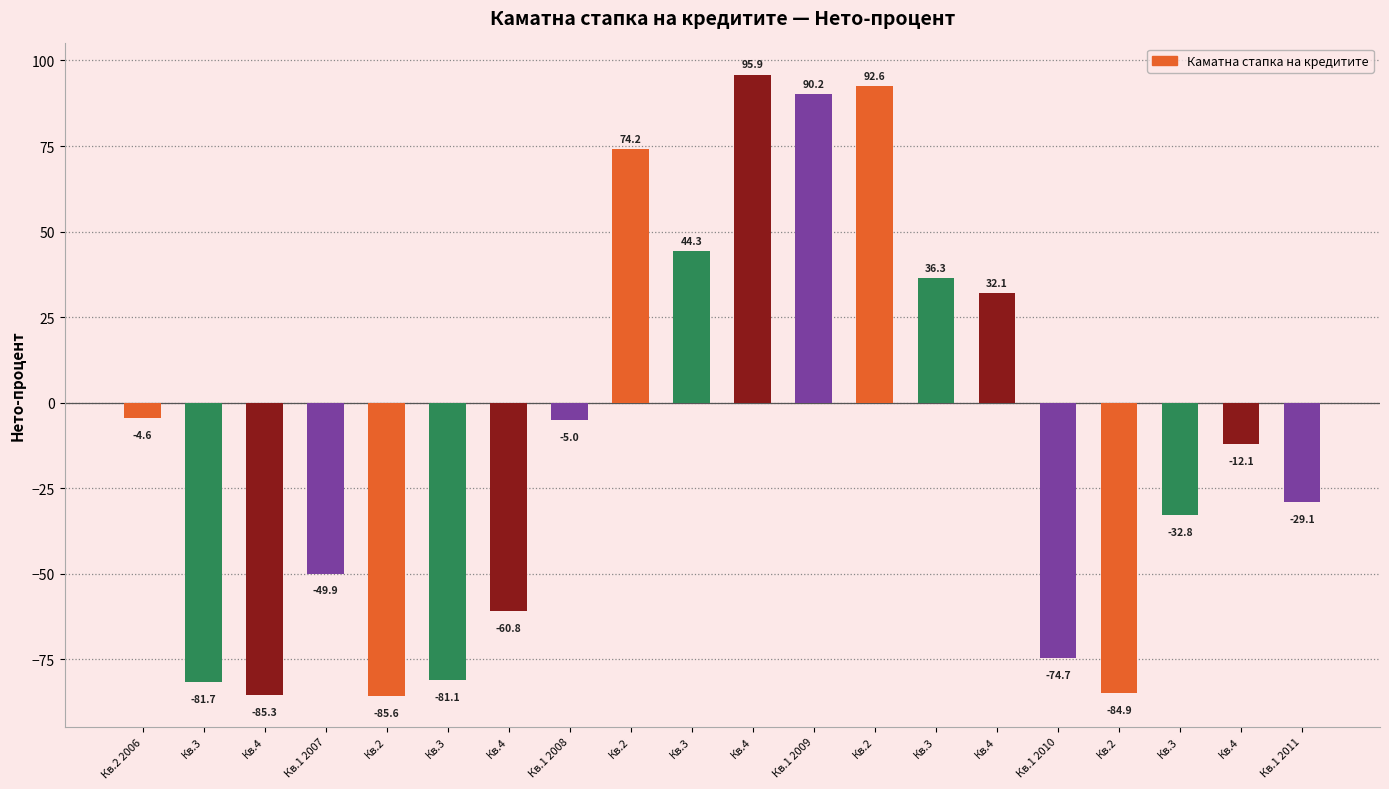

What is the value of the 18th bar from the left?

-81.7